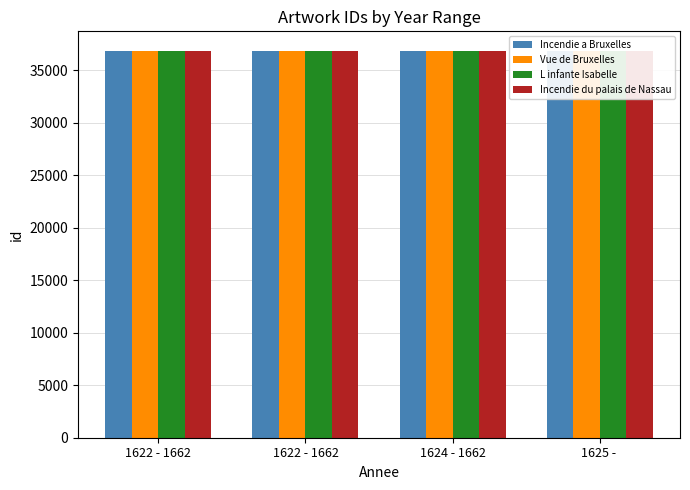

What is the lowest value of the Incendie du palais de Nassau series?

36787